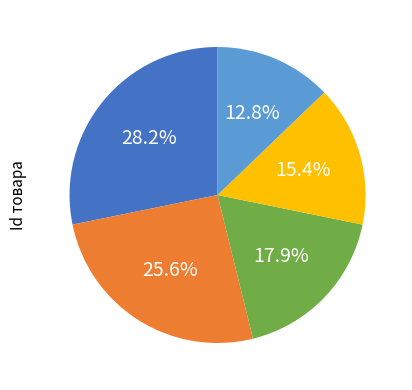

Is there a majority slice in this chart?

No